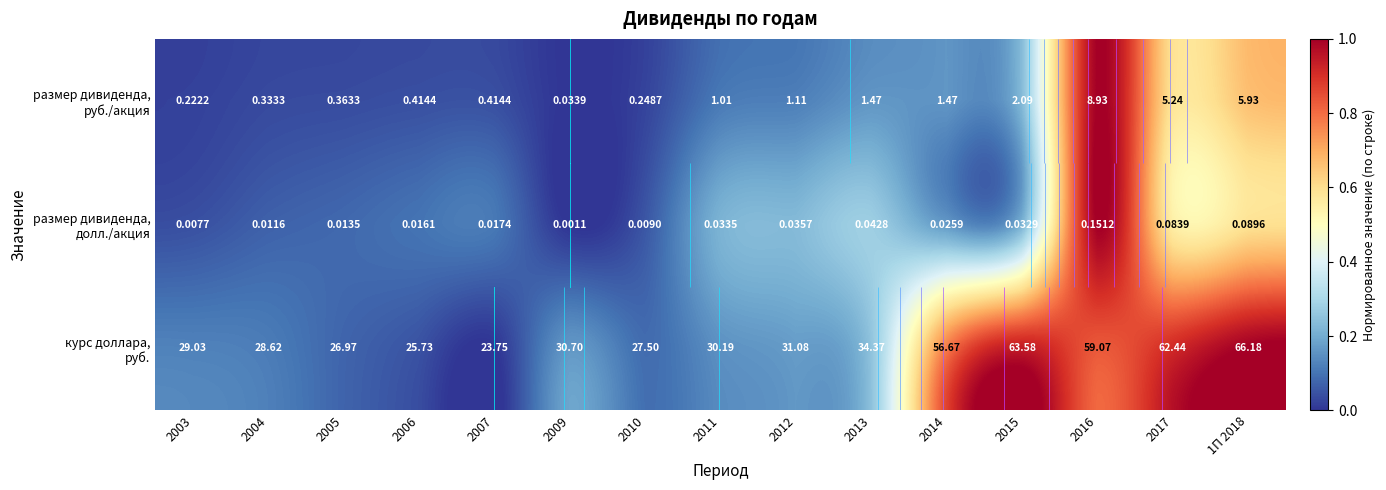

Which category has the highest value across all series?

2016